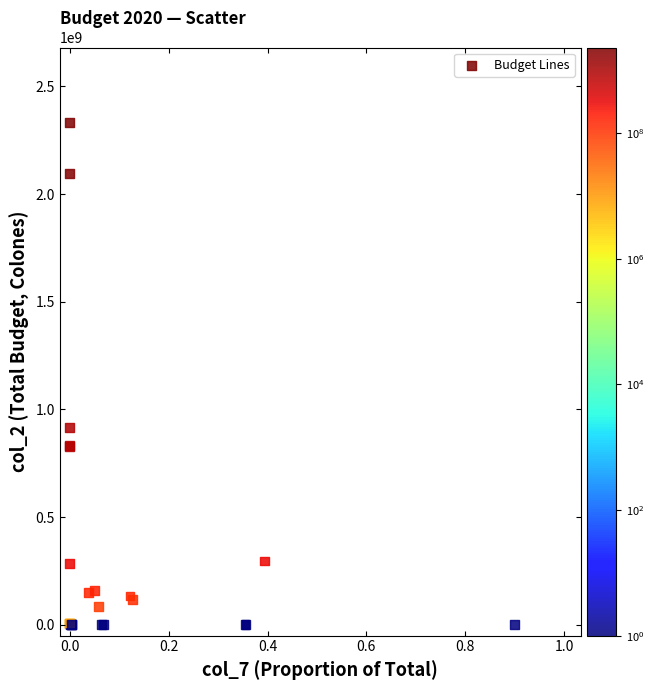

What Y value in the scatter plot is closest to 1165249999?

917729527.2